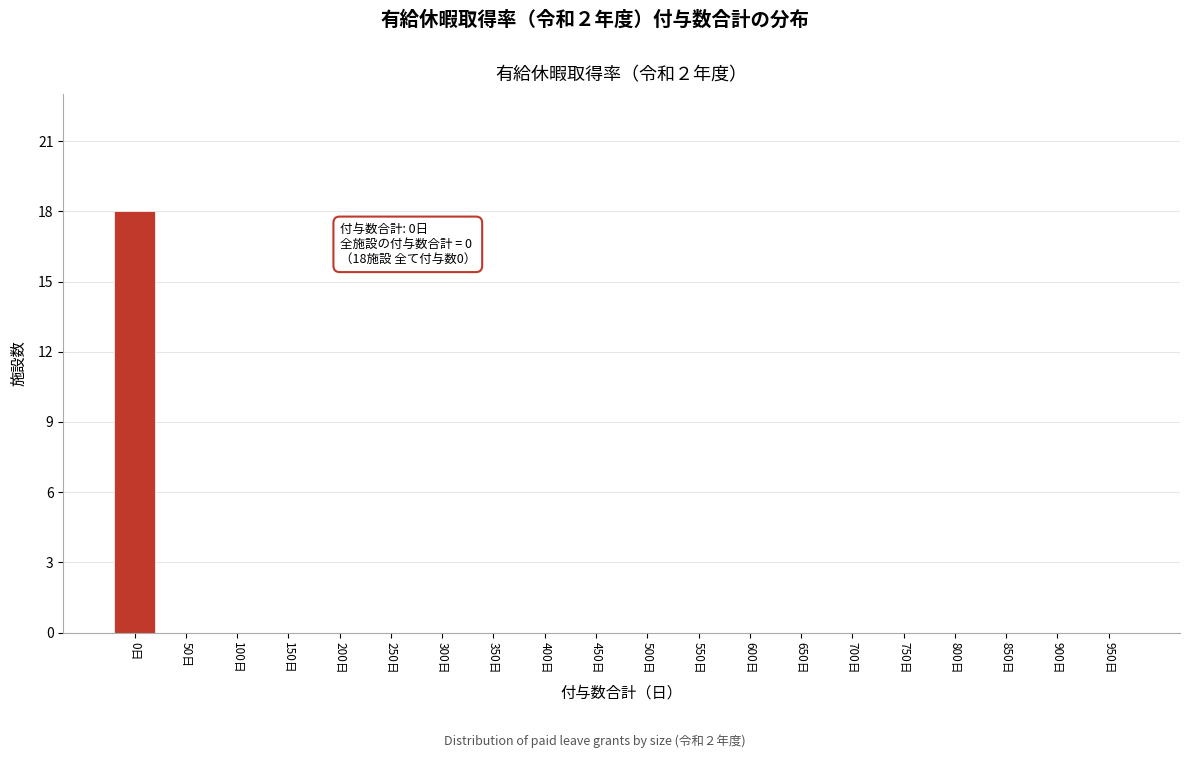

Reading left to right, transcribe all the data shown in this chart.

0日=18	50日=0	100日=0	150日=0	200日=0	250日=0	300日=0	350日=0	400日=0	450日=0	500日=0	550日=0	600日=0	650日=0	700日=0	750日=0	800日=0	850日=0	900日=0	950日=0